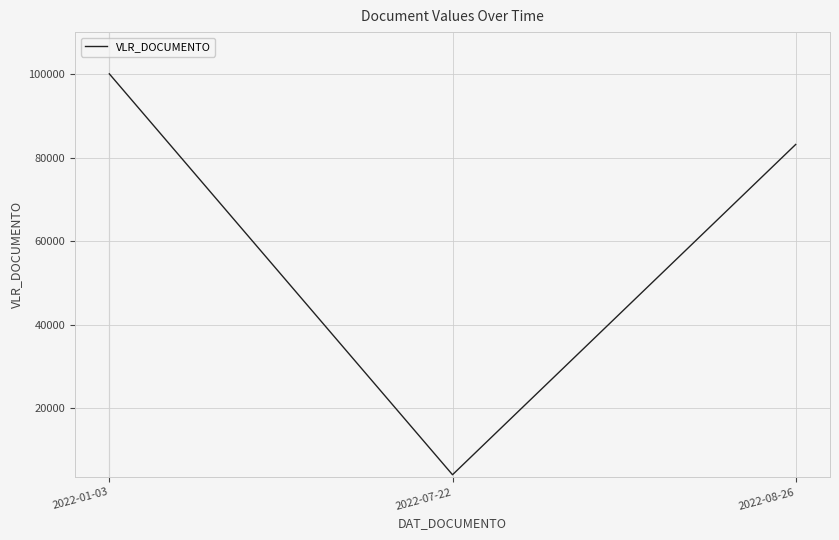

Which category has the lowest value across all series?

2022-07-22